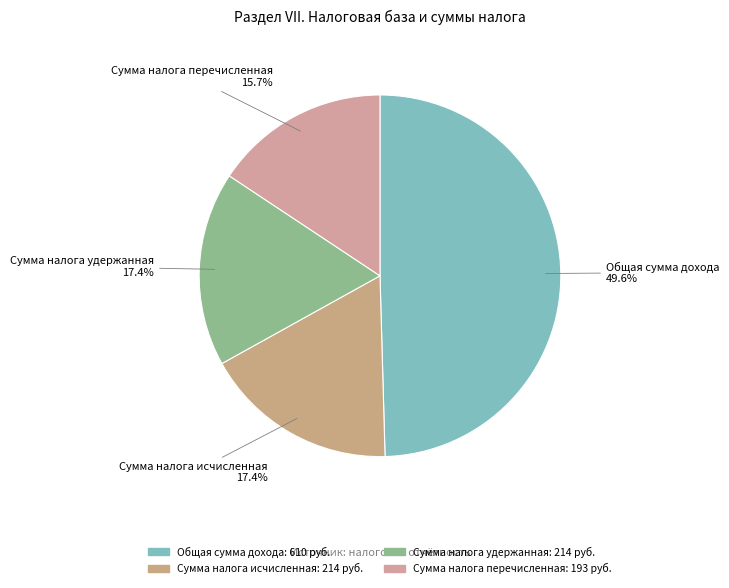

How many segments does this pie chart have?

4